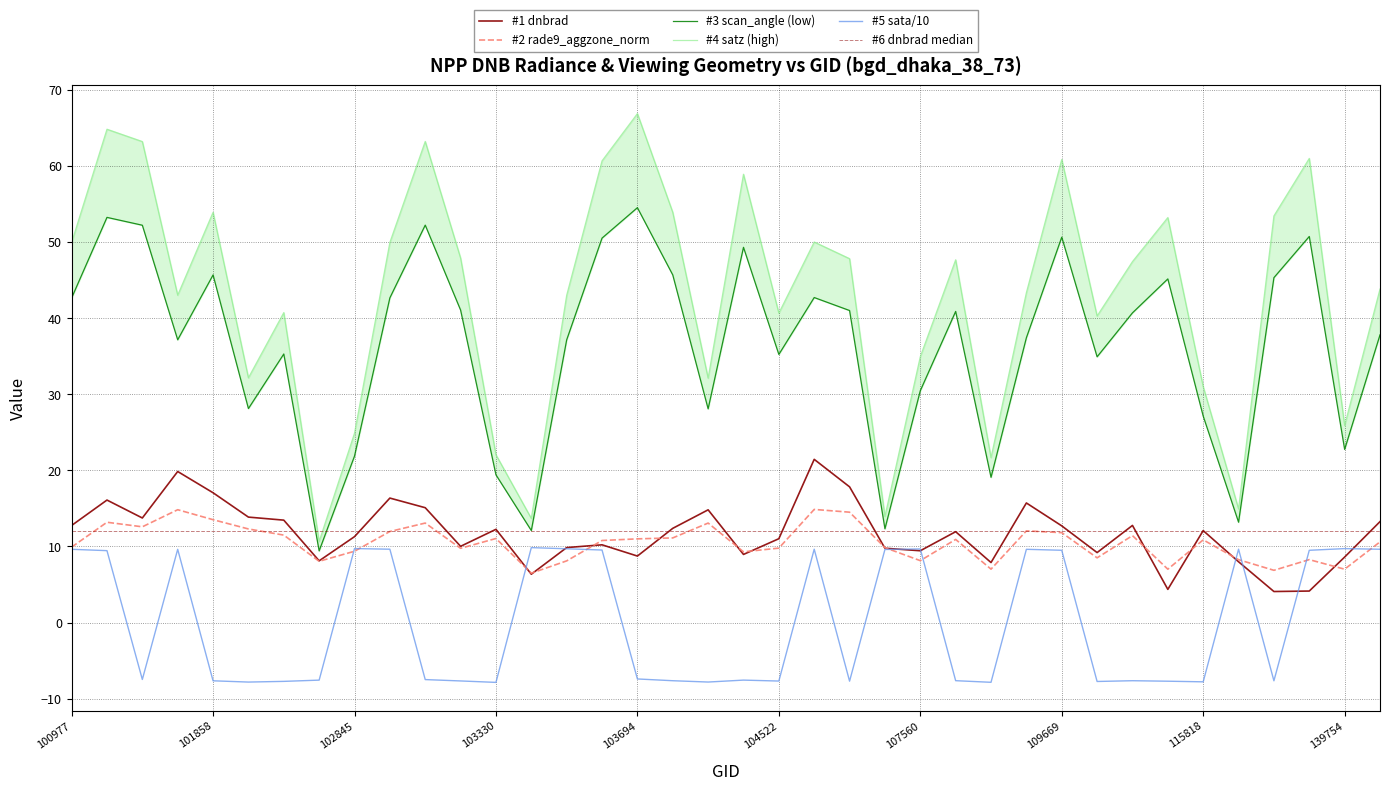

Is it true that #2 rade9_aggzone_norm equals 17.8 at 115818?

False